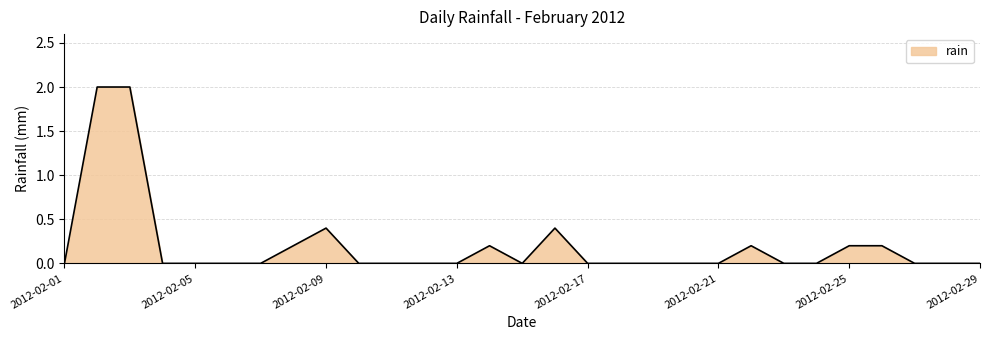

What is the greatest value displayed?

2.0